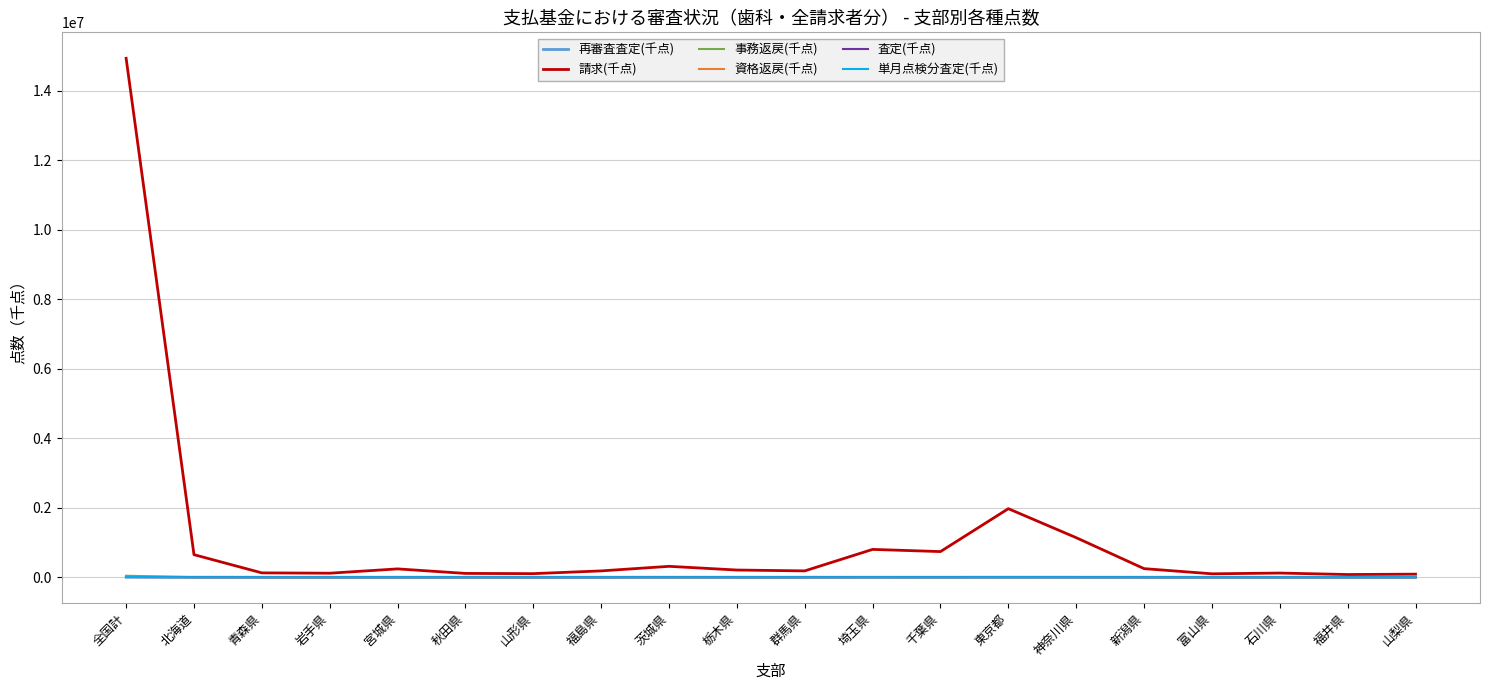

What is the difference between the 資格返戻(千点) values at 千葉県 and 群馬県?

206.1